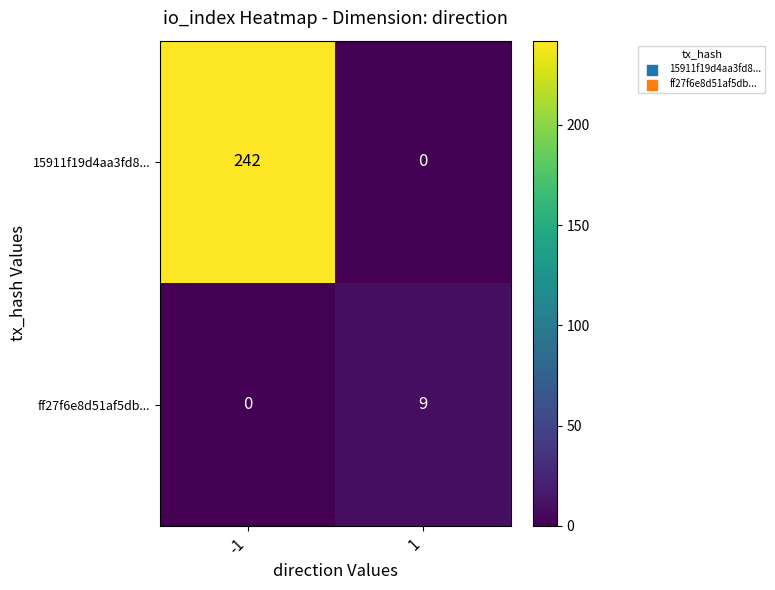

List the series in order of their overall mean, highest first.

15911f19d4aa3fd8..., ff27f6e8d51af5db...